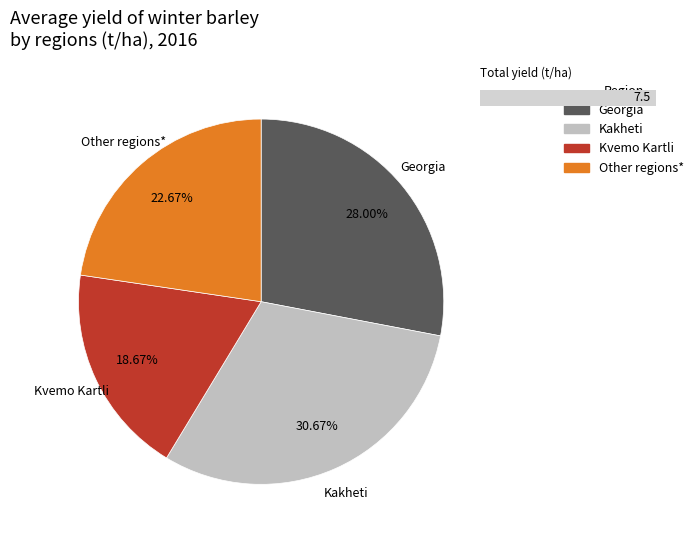

To the nearest percent, what portion does Kvemo Kartli represent?

19%